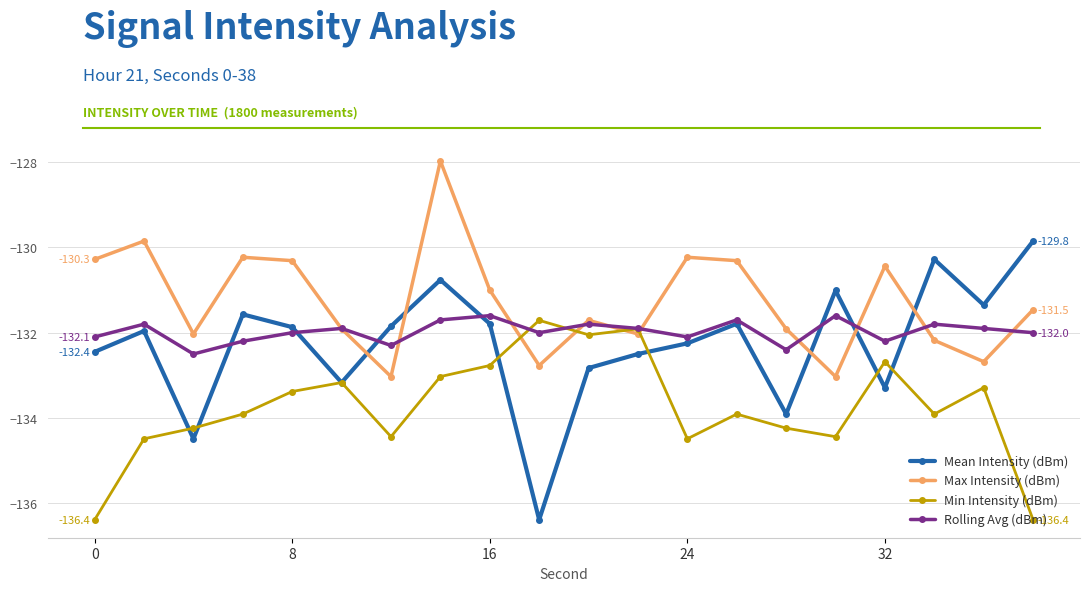

Which series has the widest spread of values?

Mean Intensity (dBm)